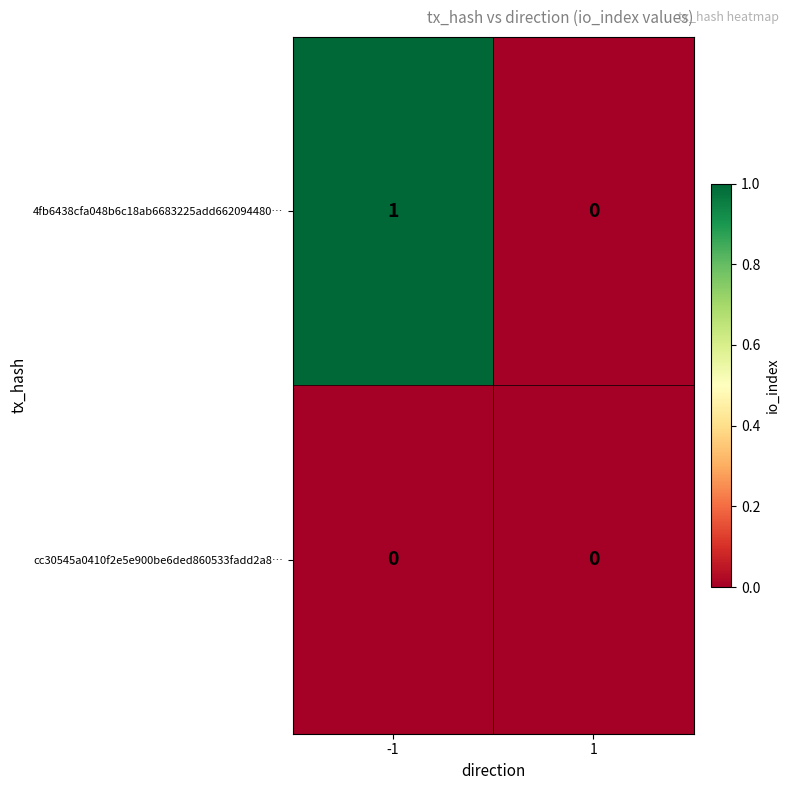

Is it true that cc30545a0410f2e5e900be6ded860533fadd2a8… equals 0 at -1?

True